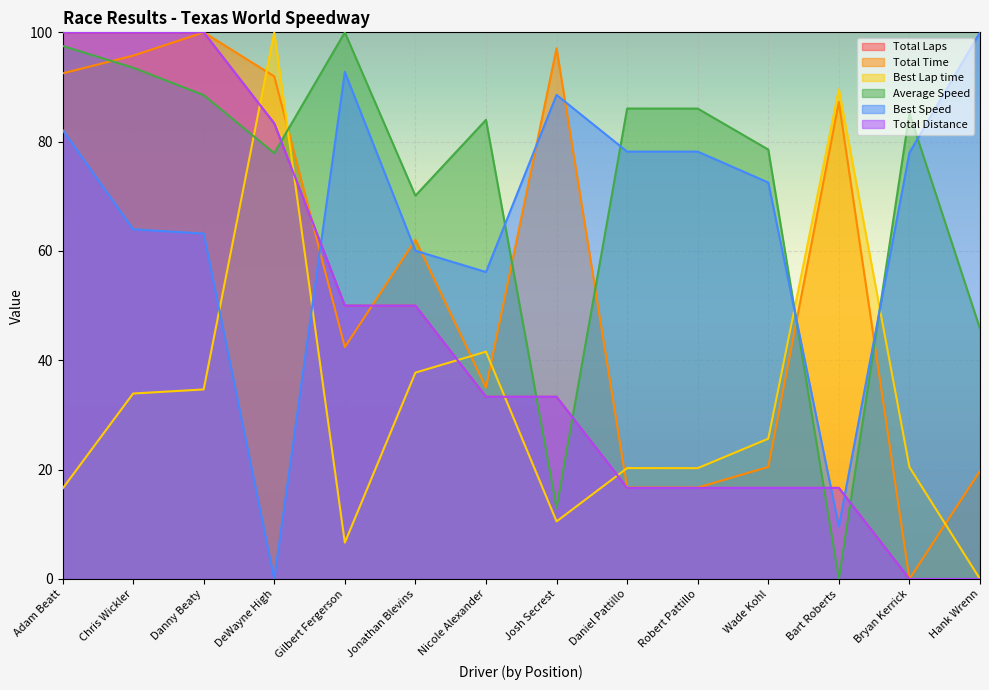

True or false: Total Distance and Total Laps intersect in this chart.

True